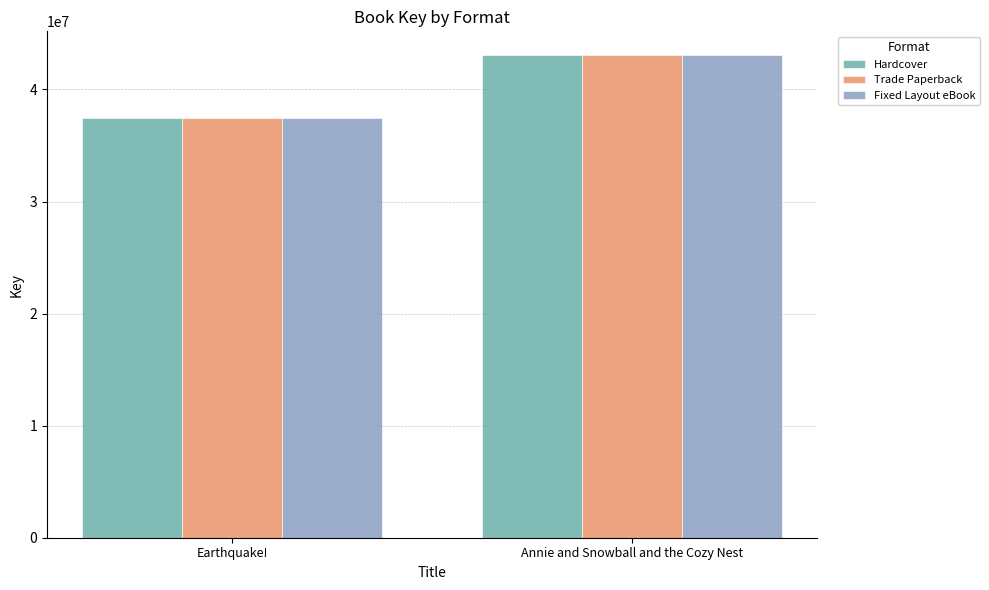

How many groups of bars are there?

2